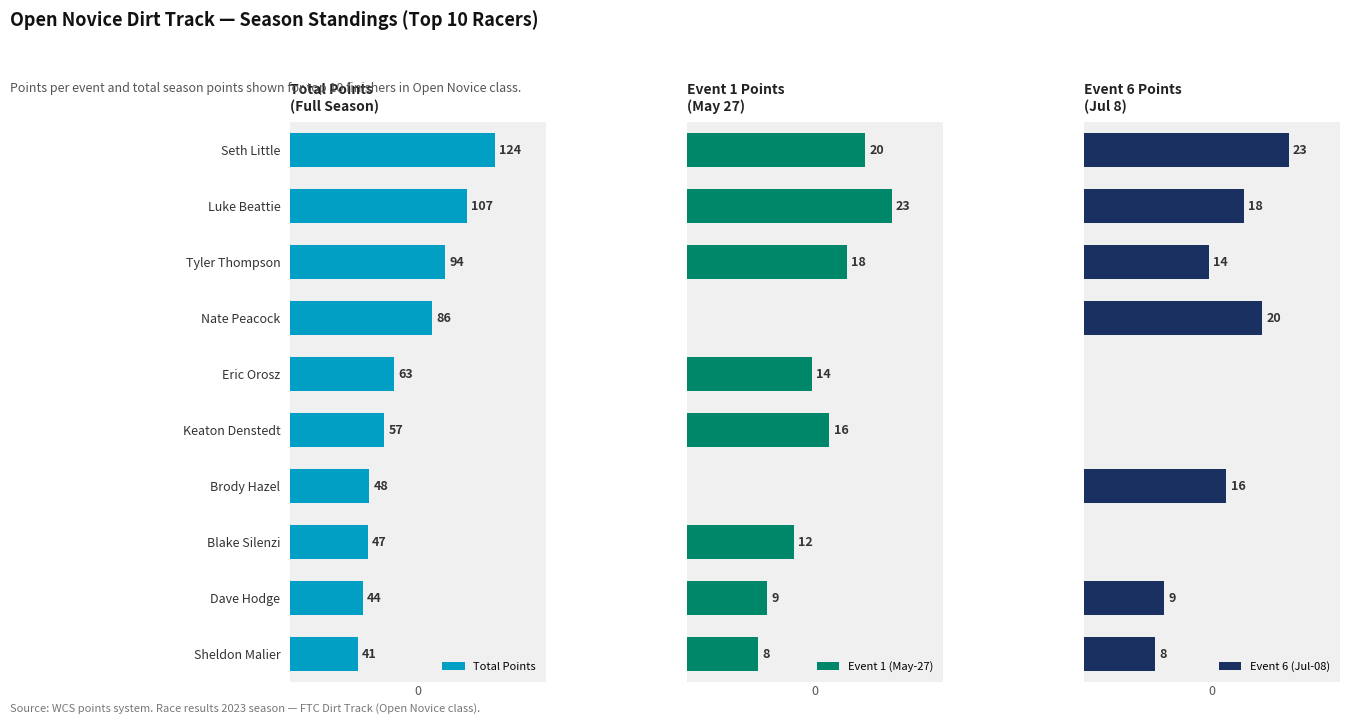

How many values in the Event 6 (Jul-08) series are below 14?

5